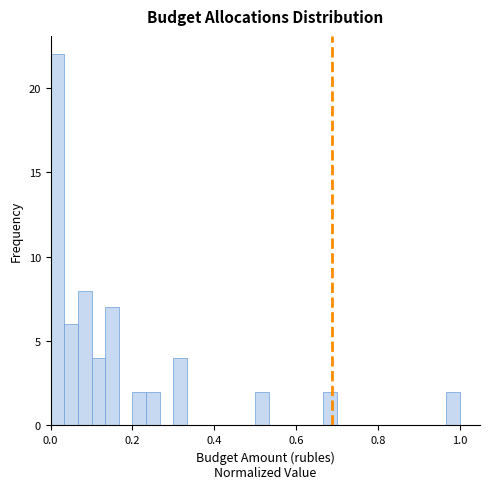

Read against the x-axis, roughly where is the centre of the tallest bar?

0.02